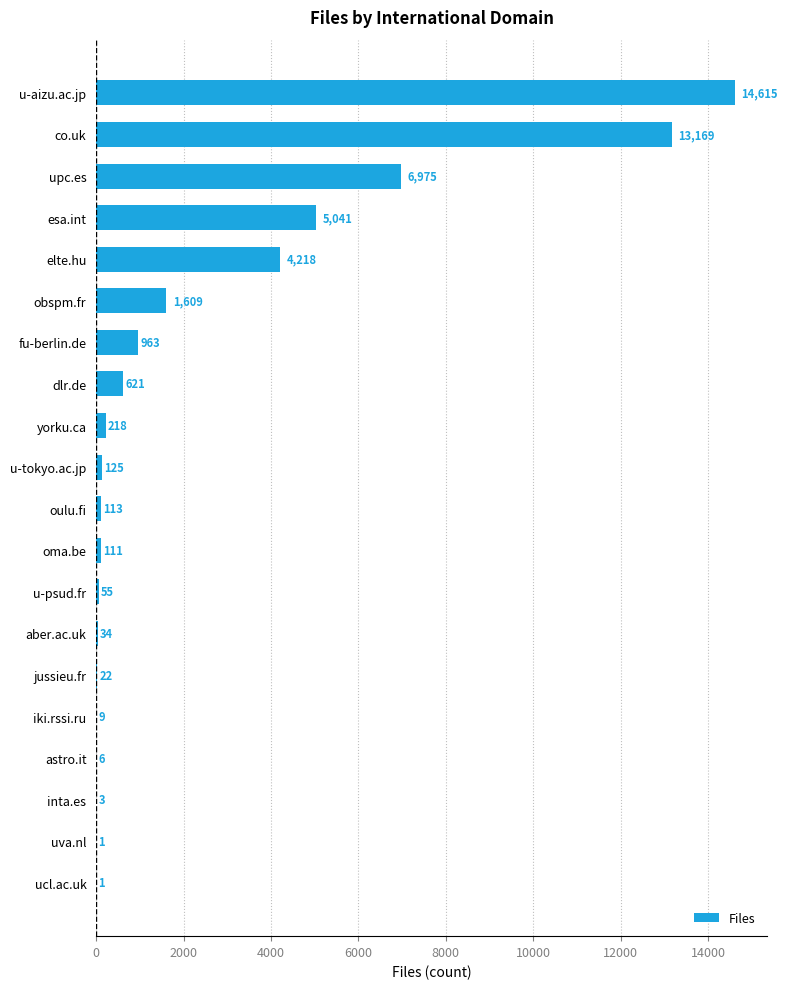

How many data points does each series have?

20